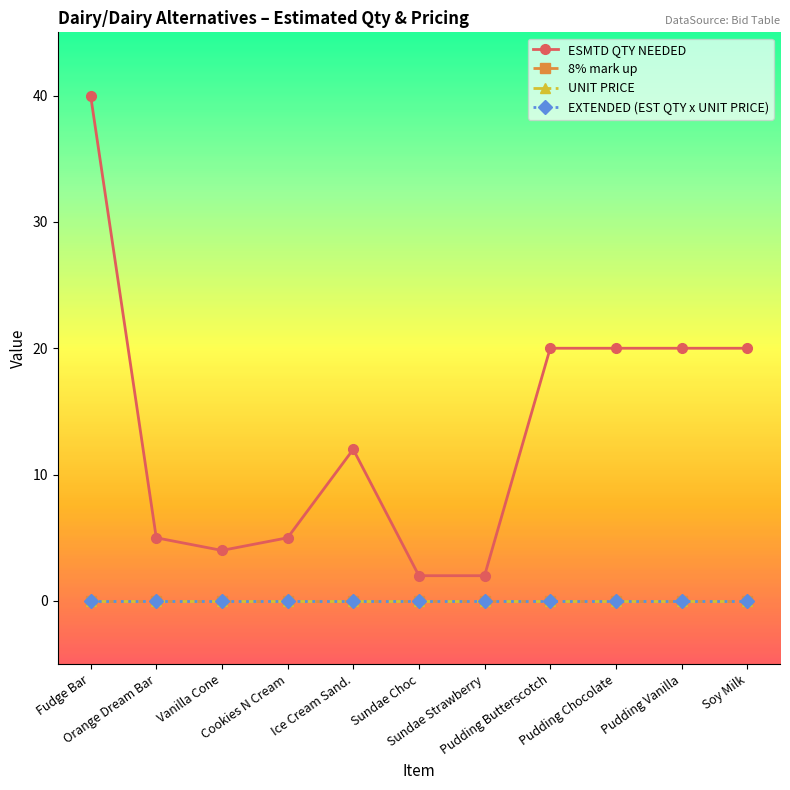

The ESMTD QTY NEEDED series shows 1 at Vanilla Cone. True or false?

False